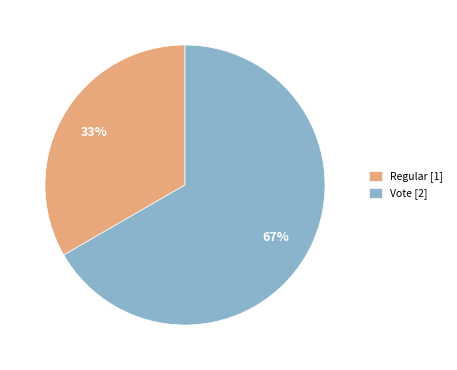

To the nearest percent, what is the average slice percentage?

50%